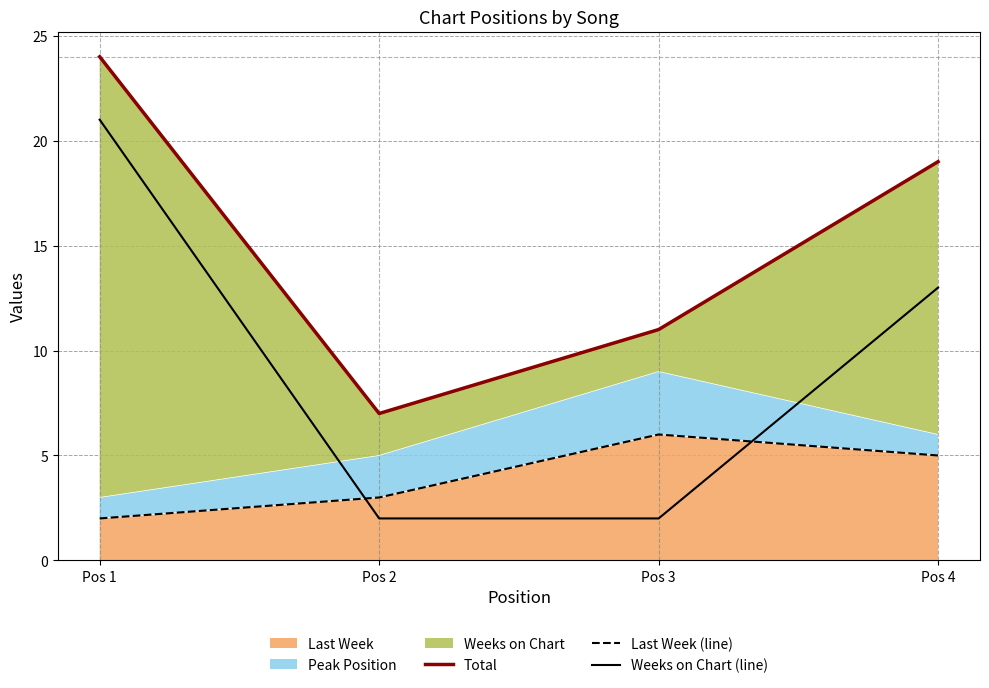

The value of Weeks on Chart (line) at Pos 2 is 2. True or false?

True